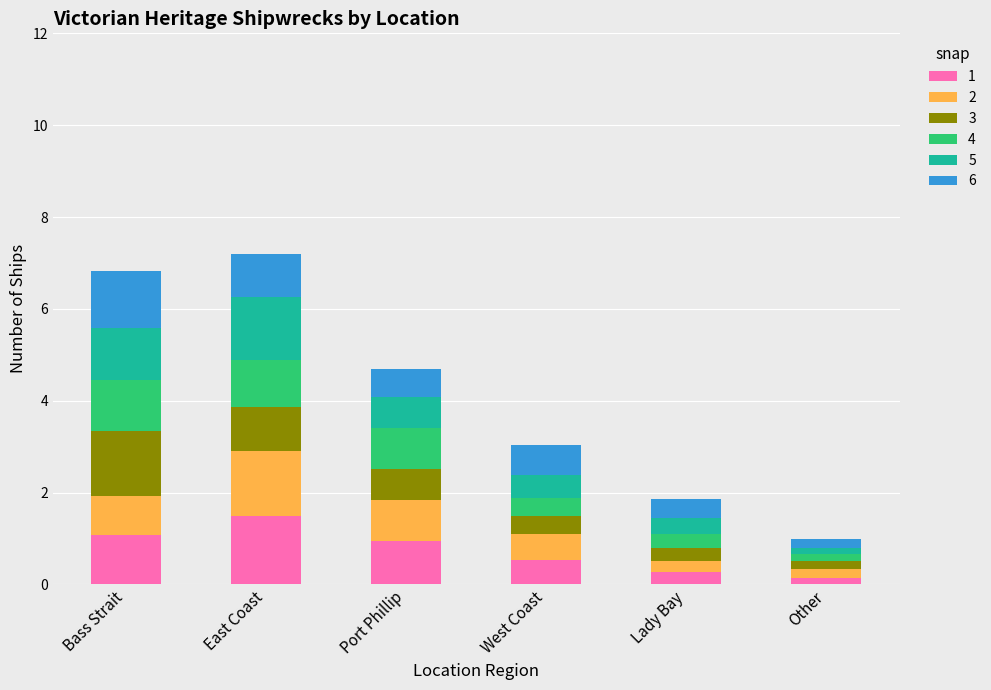

What is the total value across all series at Bass Strait?

6.8